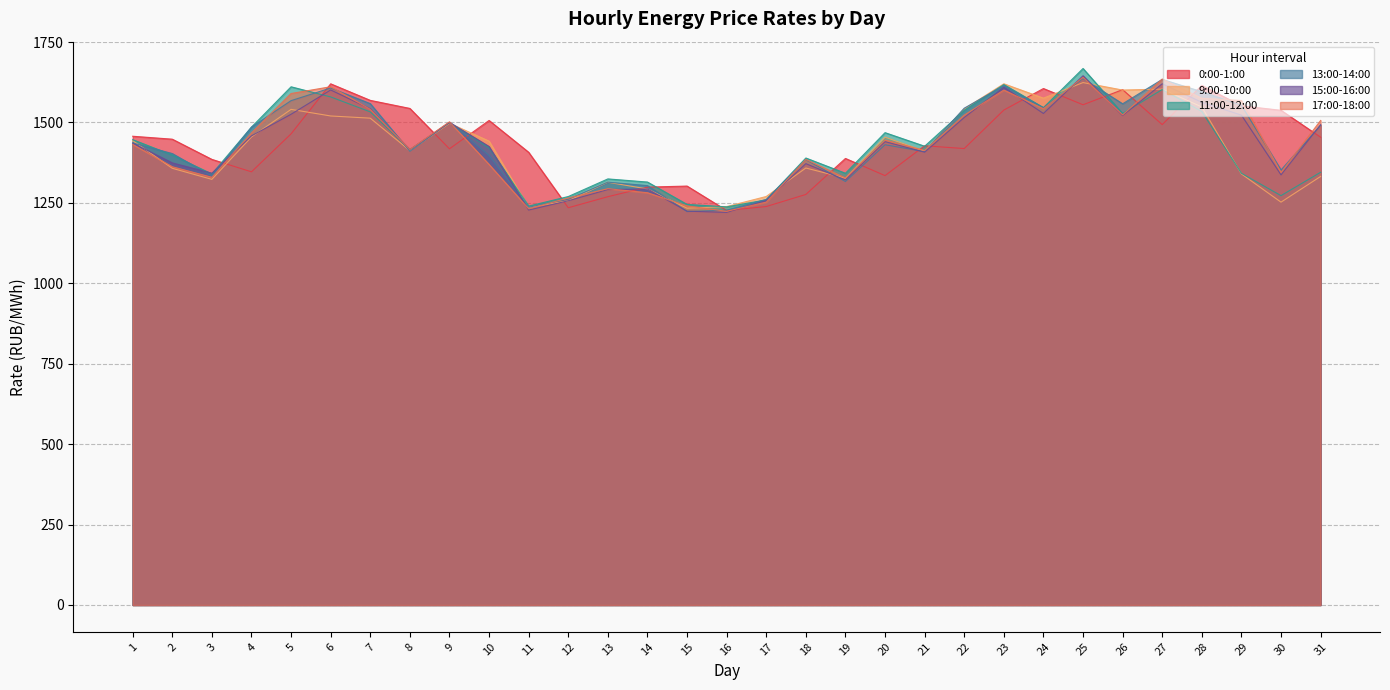

Which series has the largest total across all categories?

13:00-14:00